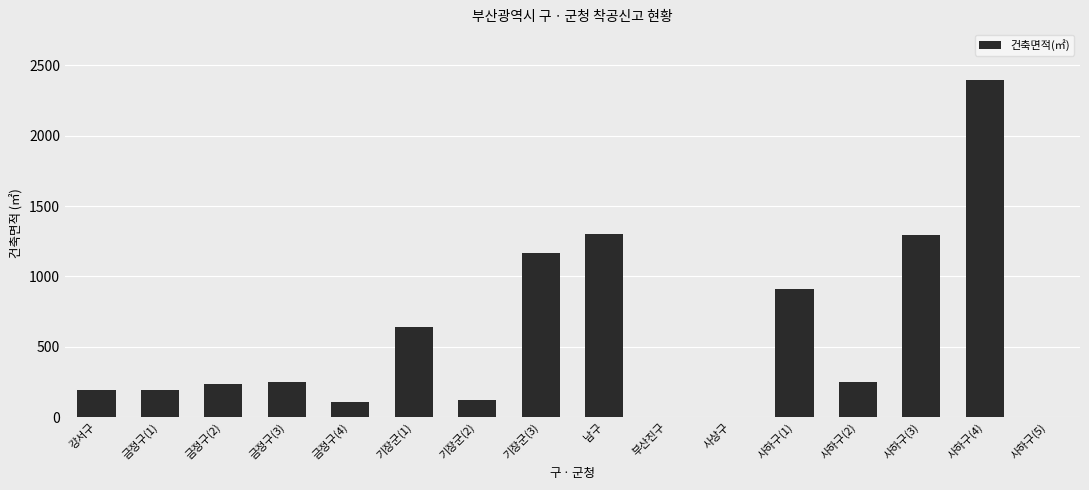

What is the greatest value displayed?

2396.4